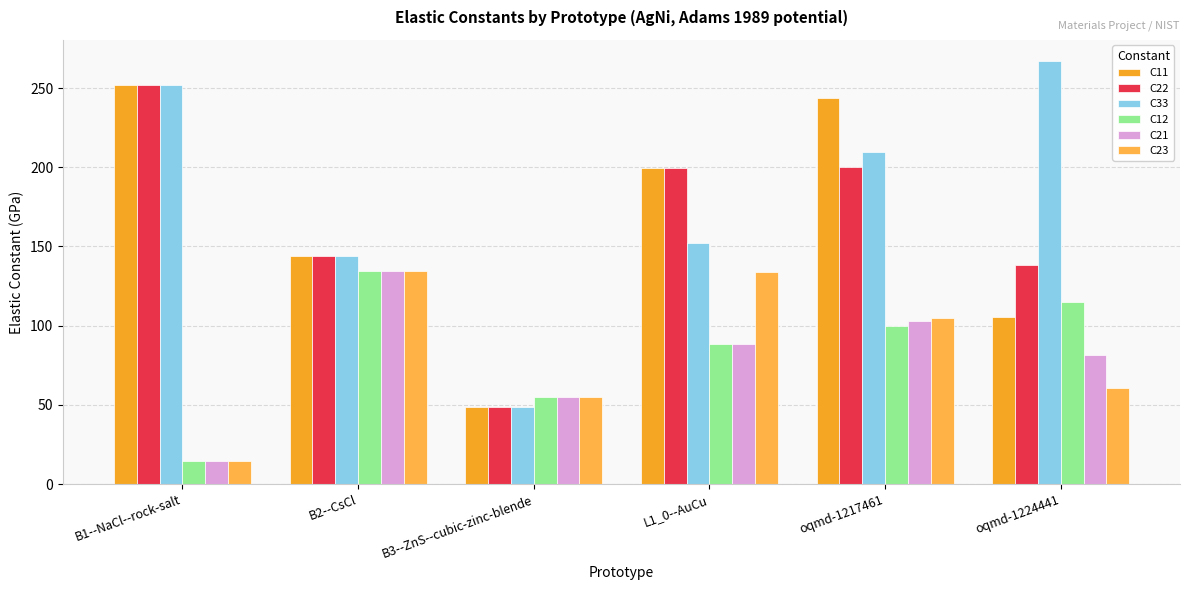

Is it true that C12 equals 14.7 at B1--NaCl--rock-salt?

True